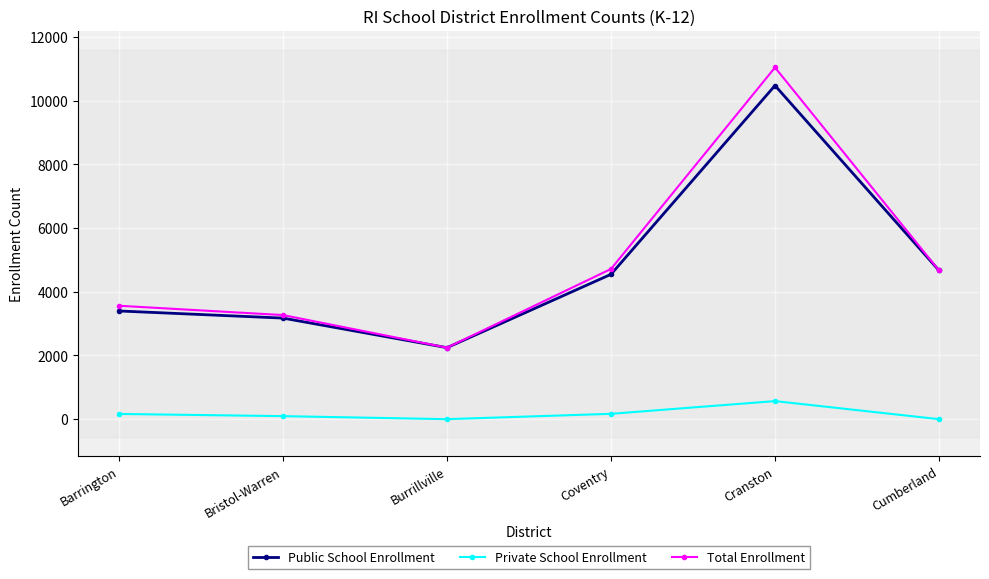

How many series are shown in this chart?

3